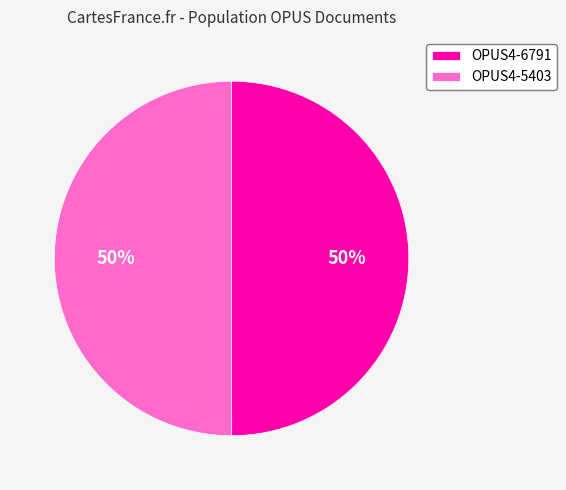

What percentage is the OPUS4-5403 slice, to the nearest percent?

50%